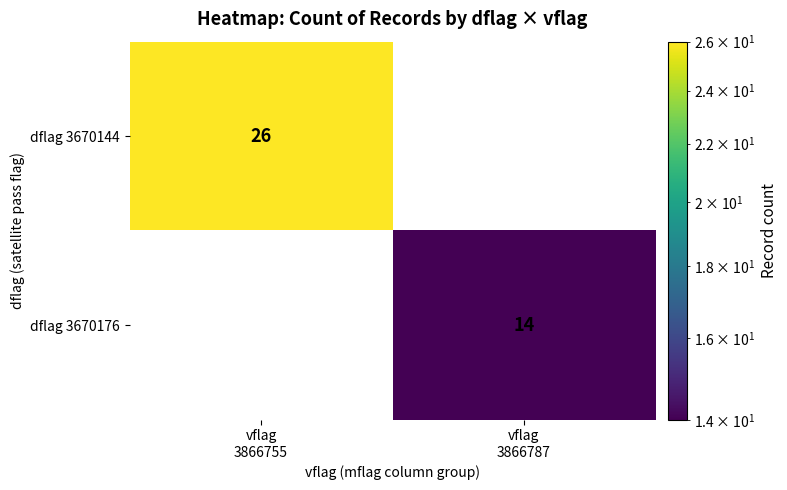

How many values in the dflag 3670176 series are below 14?

1